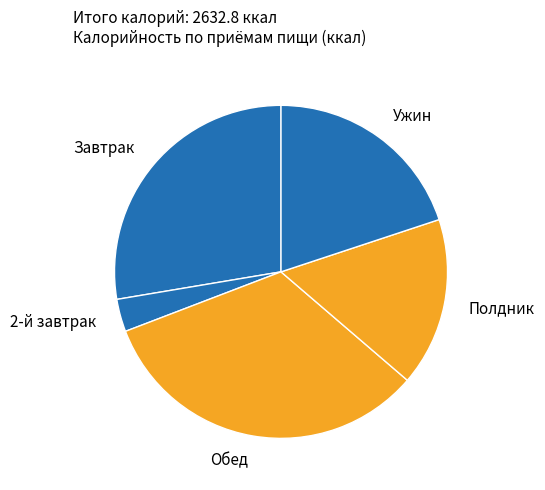

How many slices are in this pie chart?

5